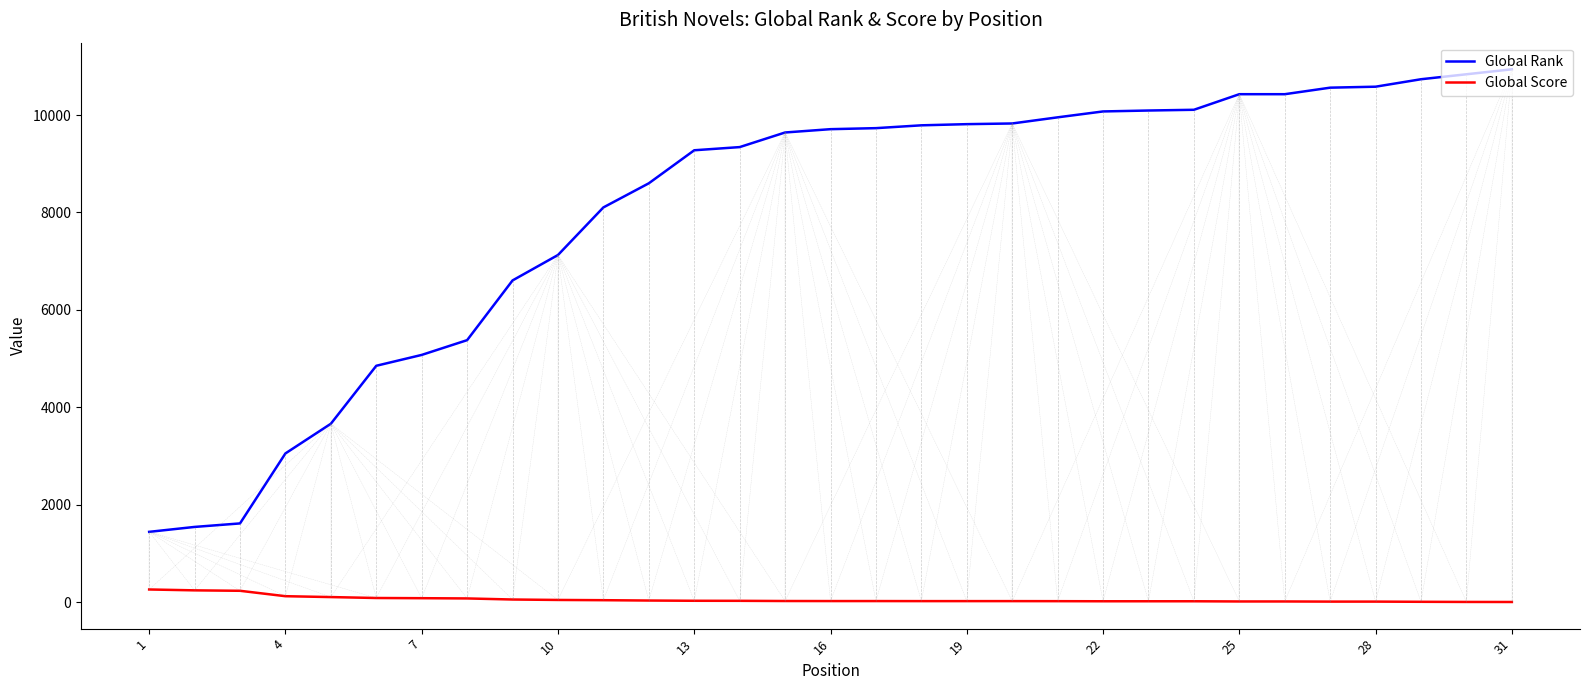

Which series has the largest range (max minus min)?

Global Rank